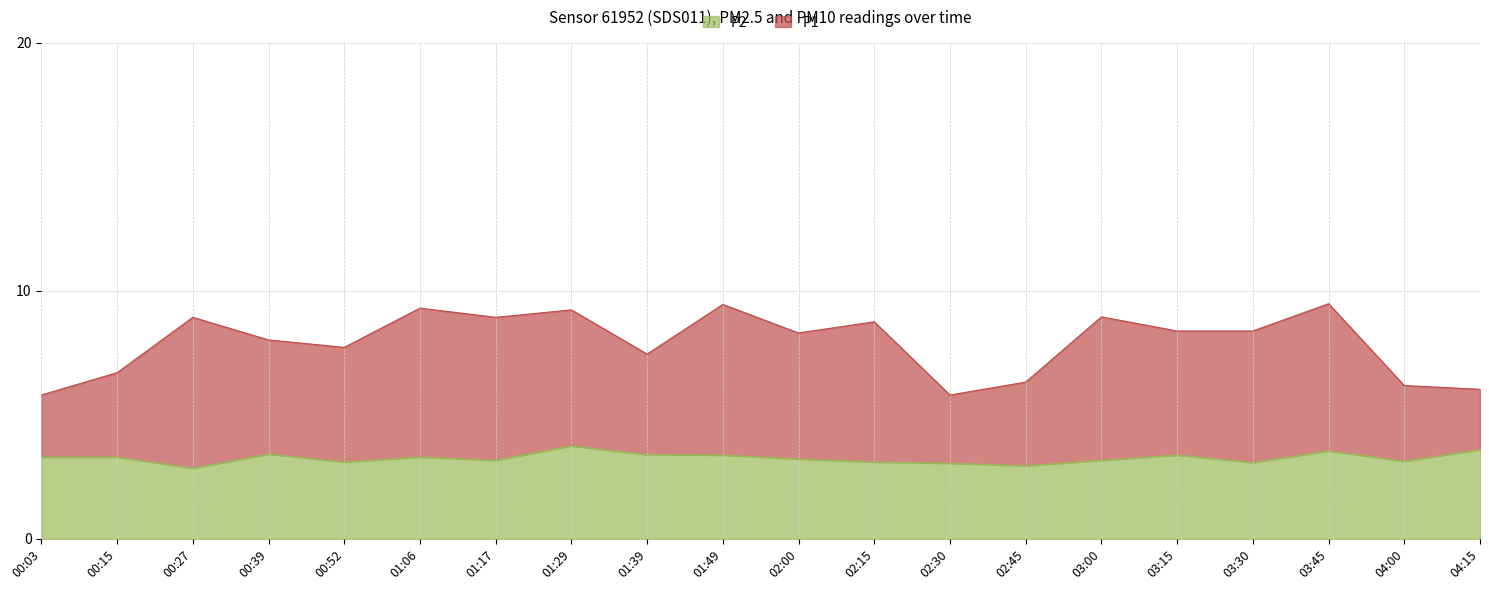

Rank the series by their average value, from lowest to highest.

P2, P1